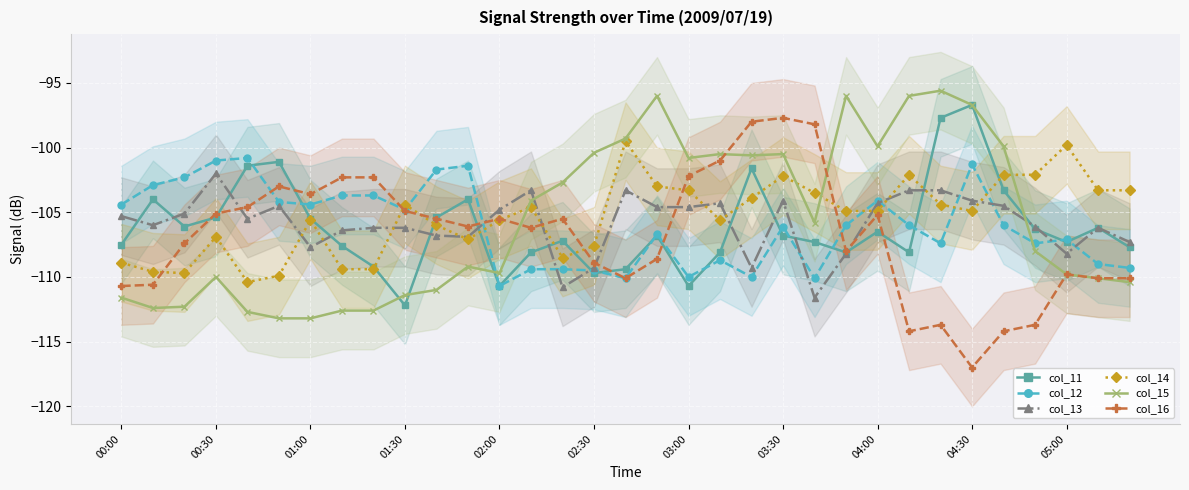

What is the highest value of the col_11 series?

-96.7